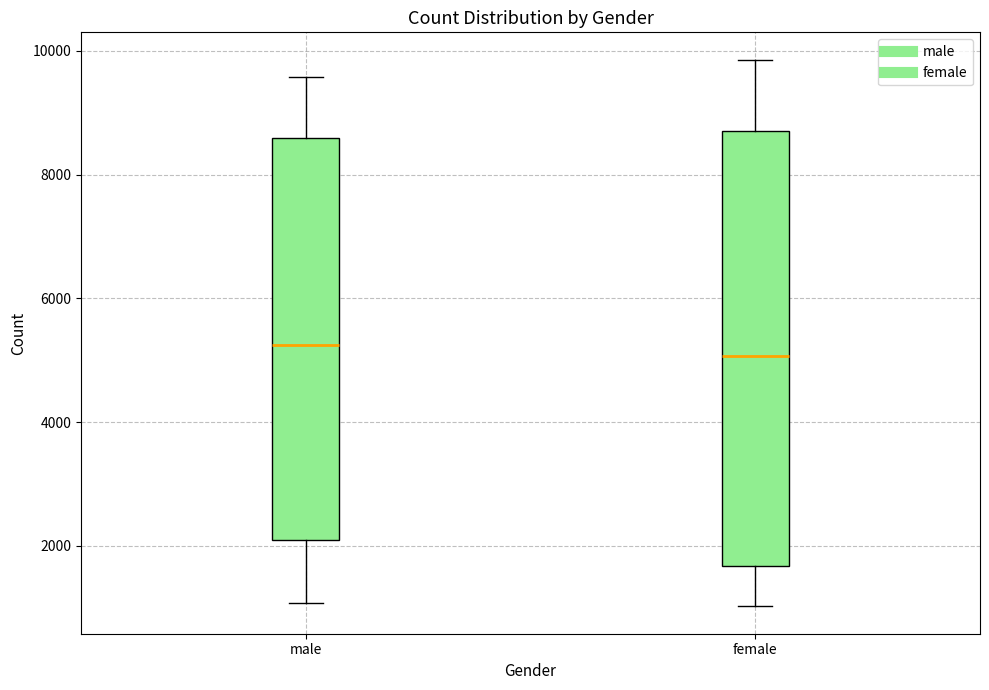

Reading left to right, transcribe this box plot: for each box, give where its median line is, the range the box spans, and where its two whiskers end, as read against the y-axis. The values are not printed on the chart, so give them approximately, as read against the axis.

male: median 5200, box 2000 to 8600, whiskers 1000 to 9600
female: median 5000, box 1600 to 8800, whiskers 1000 to 9800